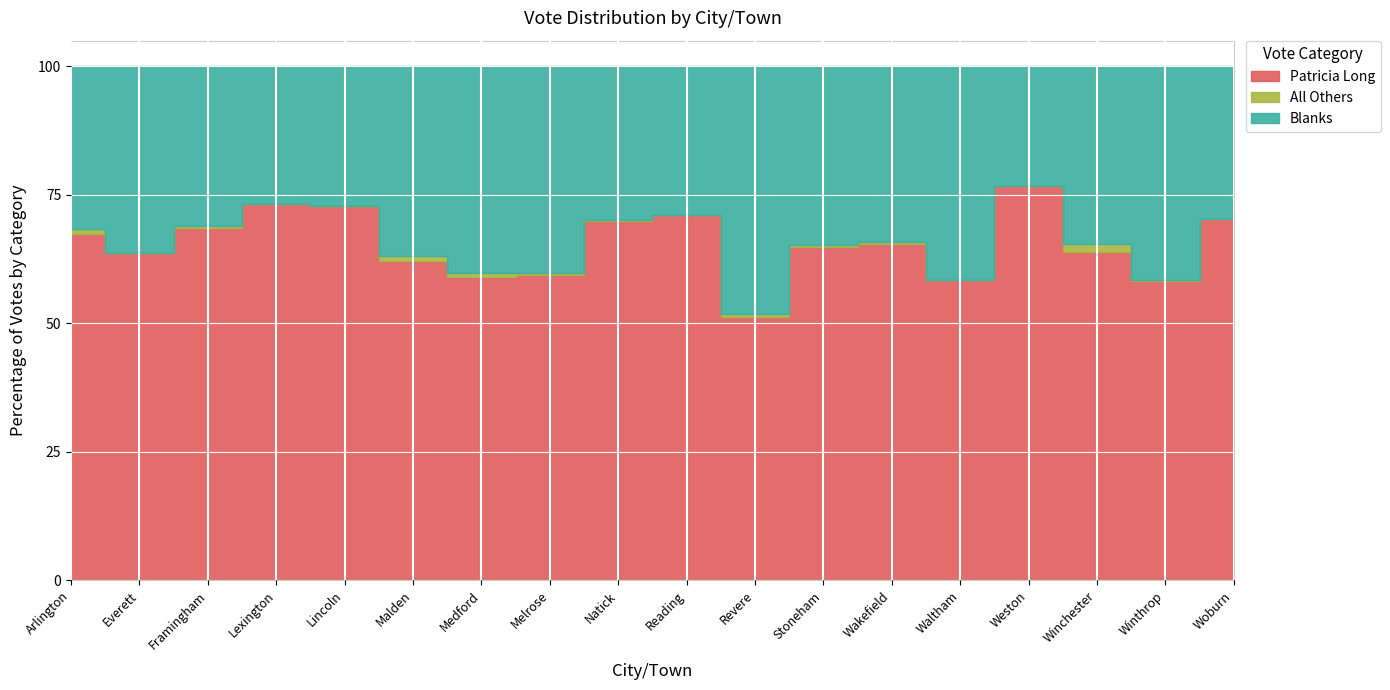

How many interior local valleys does the Patricia Long series have?

5